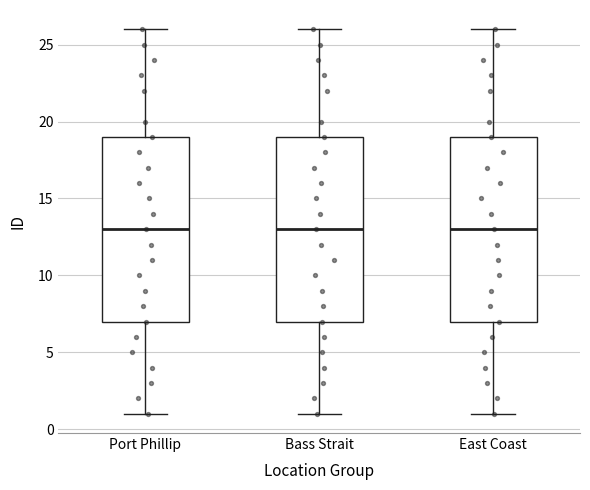

Reading left to right, read every box against the y-axis: the position of its median line, the range the box covers, and the ends of its whiskers. The values are not printed on the chart, so give them approximately, as read against the axis.

Port Phillip: median 13, box 7 to 19, whiskers 1 to 26
Bass Strait: median 13, box 7 to 19, whiskers 1 to 26
East Coast: median 13, box 7 to 19, whiskers 1 to 26